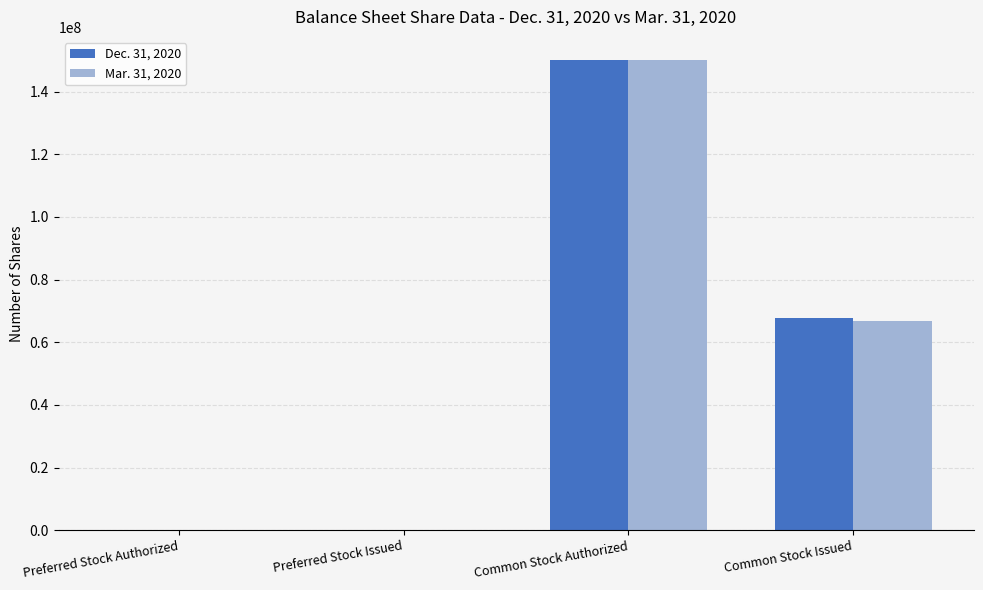

True or false: Dec. 31, 2020 has a value of 67733151 at Common Stock Issued.

True